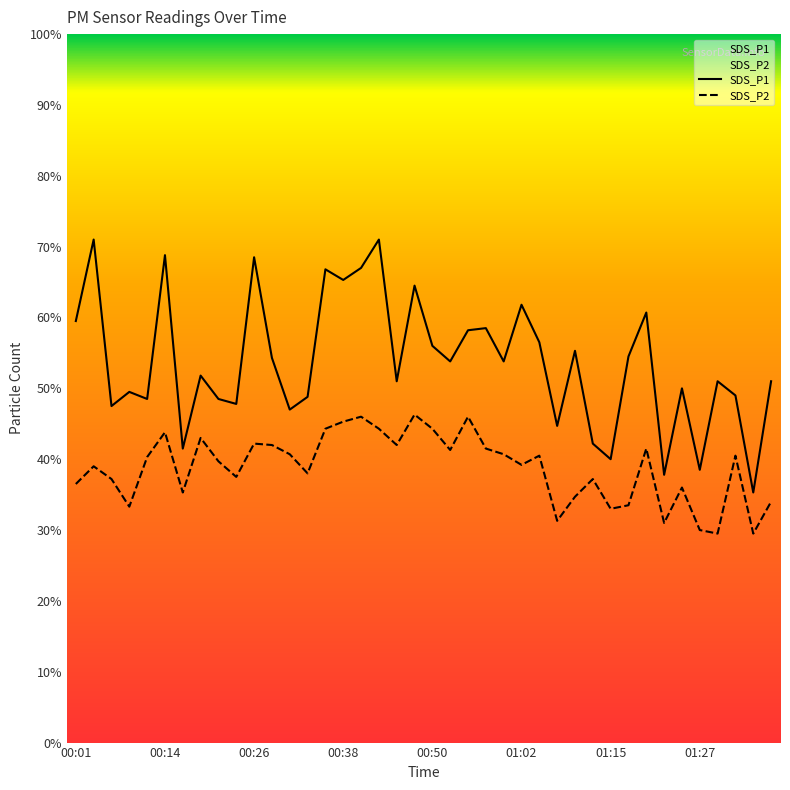

Rank the categories by SDS_P2 value from highest to lowest.

00:48, 00:40, 00:55, 00:38, 00:36, 00:43, 00:50, 00:14, 00:18, 00:26, 00:28, 00:45, 00:57, 01:20, 00:53, 00:31, 01:00, 01:05, 01:32, 00:11, 00:21, 01:02, 00:04, 00:33, 00:23, 00:06, 01:12, 00:01, 01:24, 00:16, 01:10, 01:37, 01:17, 00:09, 01:15, 01:07, 01:22, 01:27, 01:29, 01:34